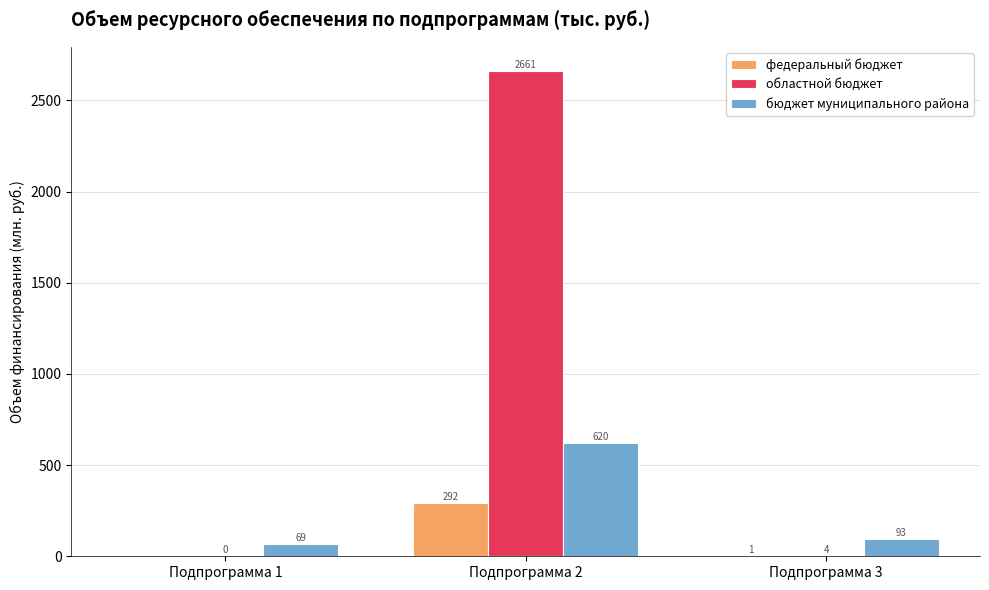

What is the maximum value for областной бюджет?

2660.9